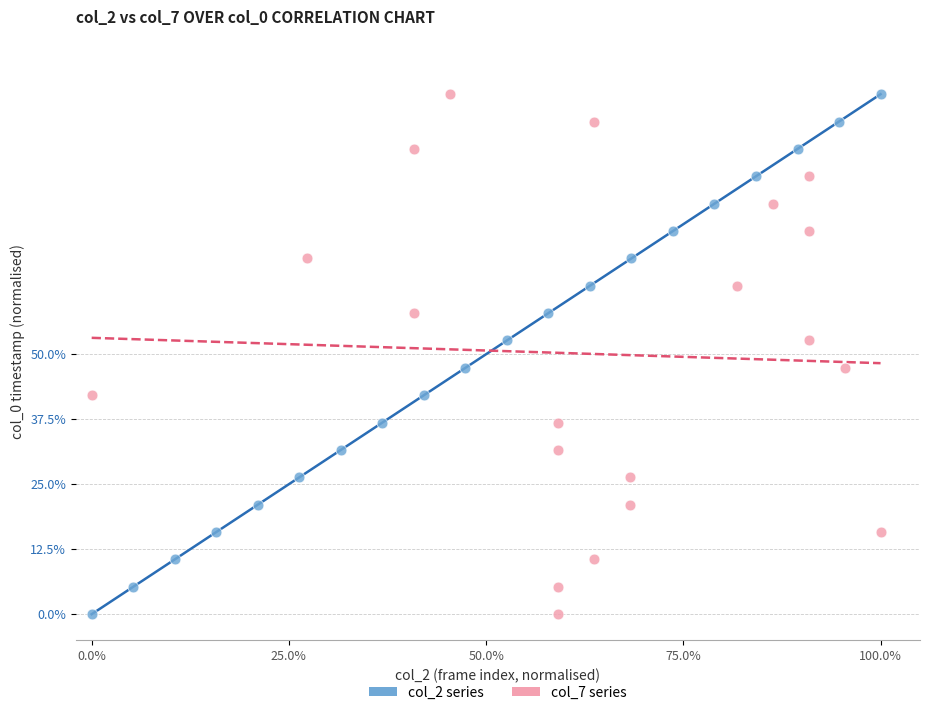

What are all the series names shown in the legend?

col_2 series, col_7 series